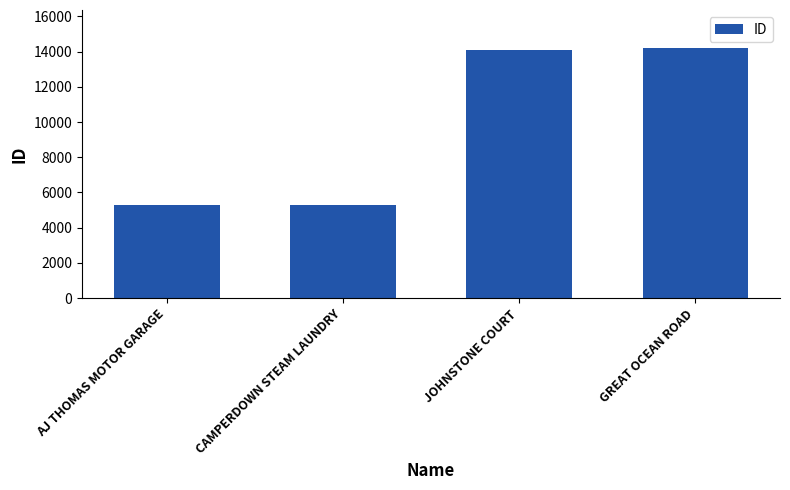

What is the difference between the maximum and second lowest values?

8918